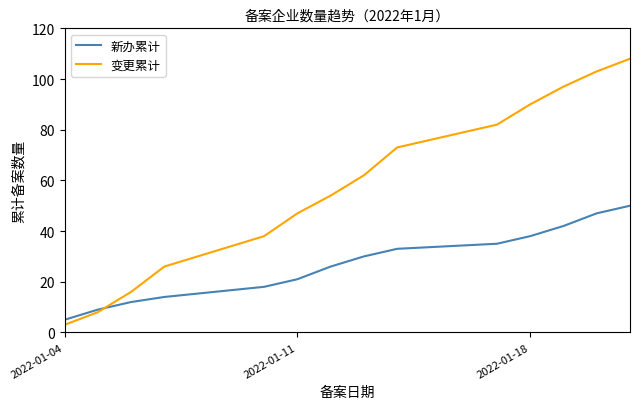

What is the lowest value of the 新办累计 series?

5